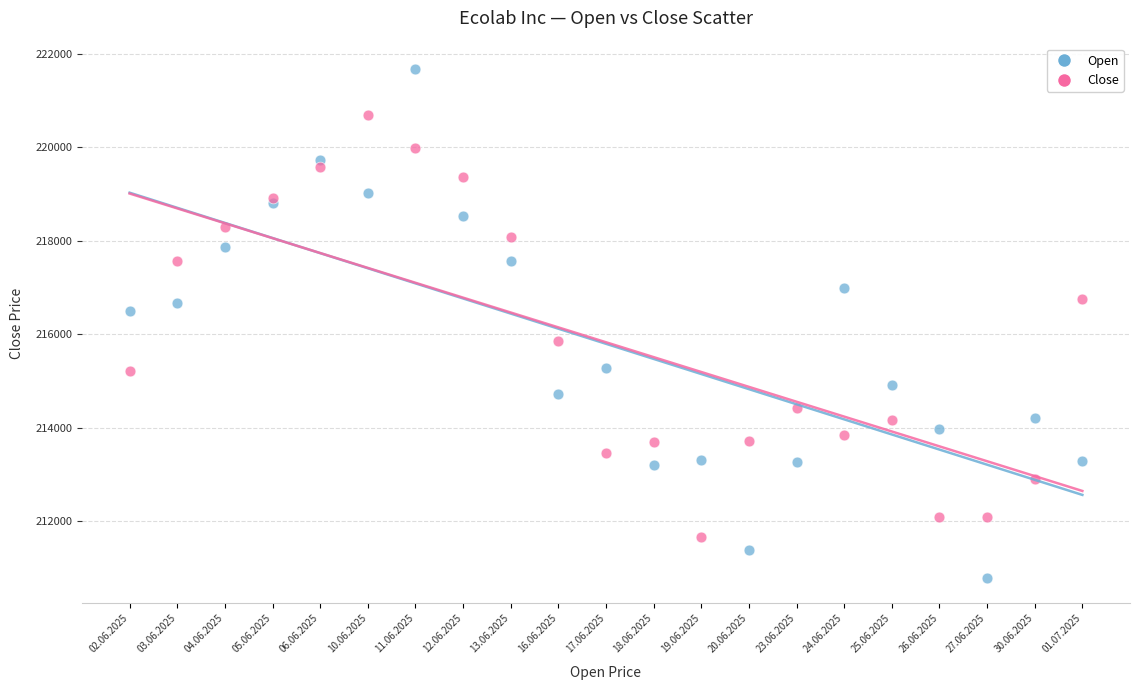

What are all the series names shown in the legend?

Open, Close